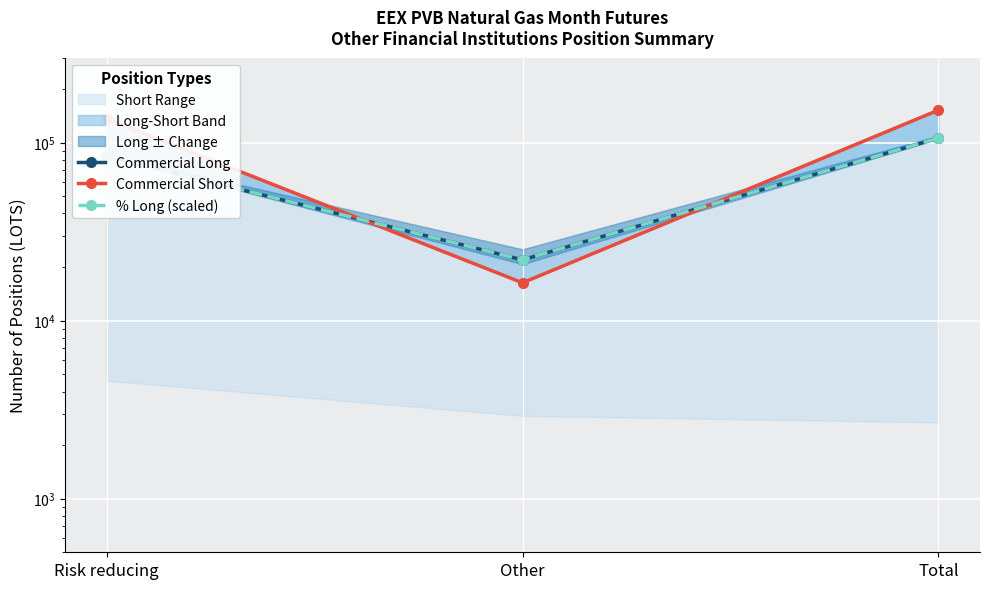

The value of % Long (scaled) at Other is 21968.1. True or false?

True